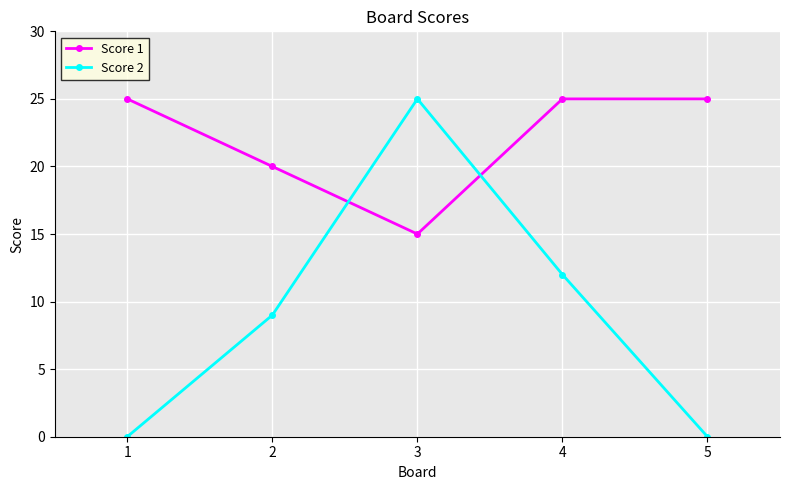

True or false: Score 2 and Score 1 intersect in this chart.

True